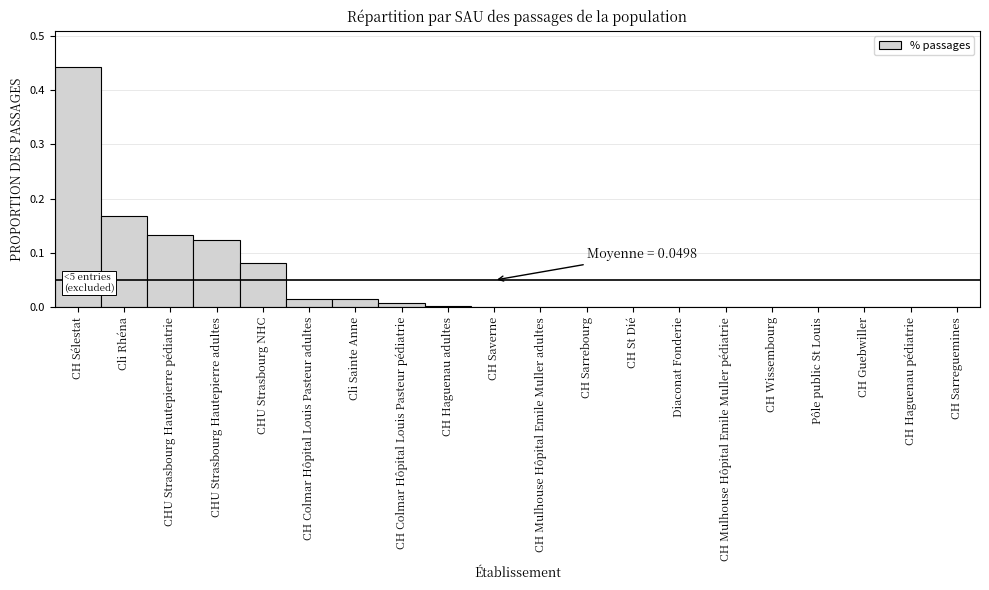

Is it true that the value at CH Sarrebourg is 0.0?

True